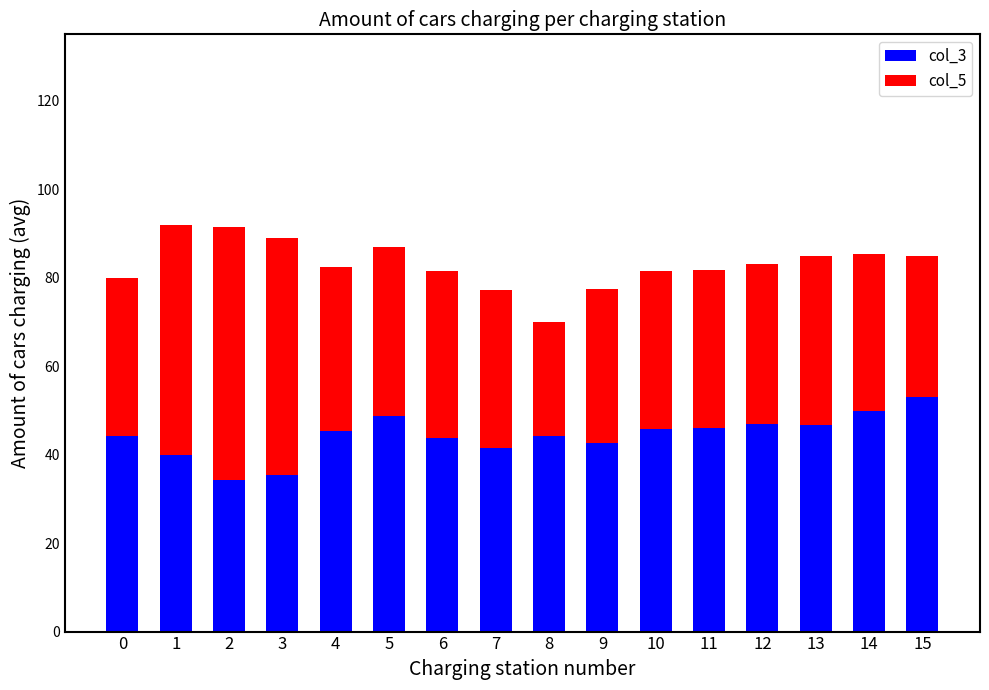

What is the sum of the col_3 values at 4 and 11?

91.4